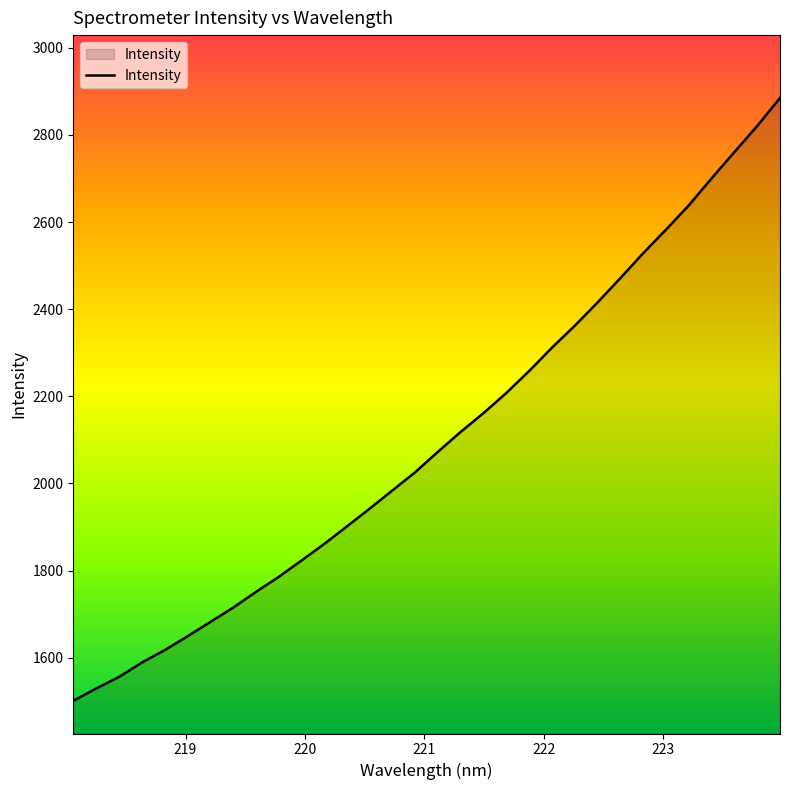

What is the greatest value displayed?

2885.1